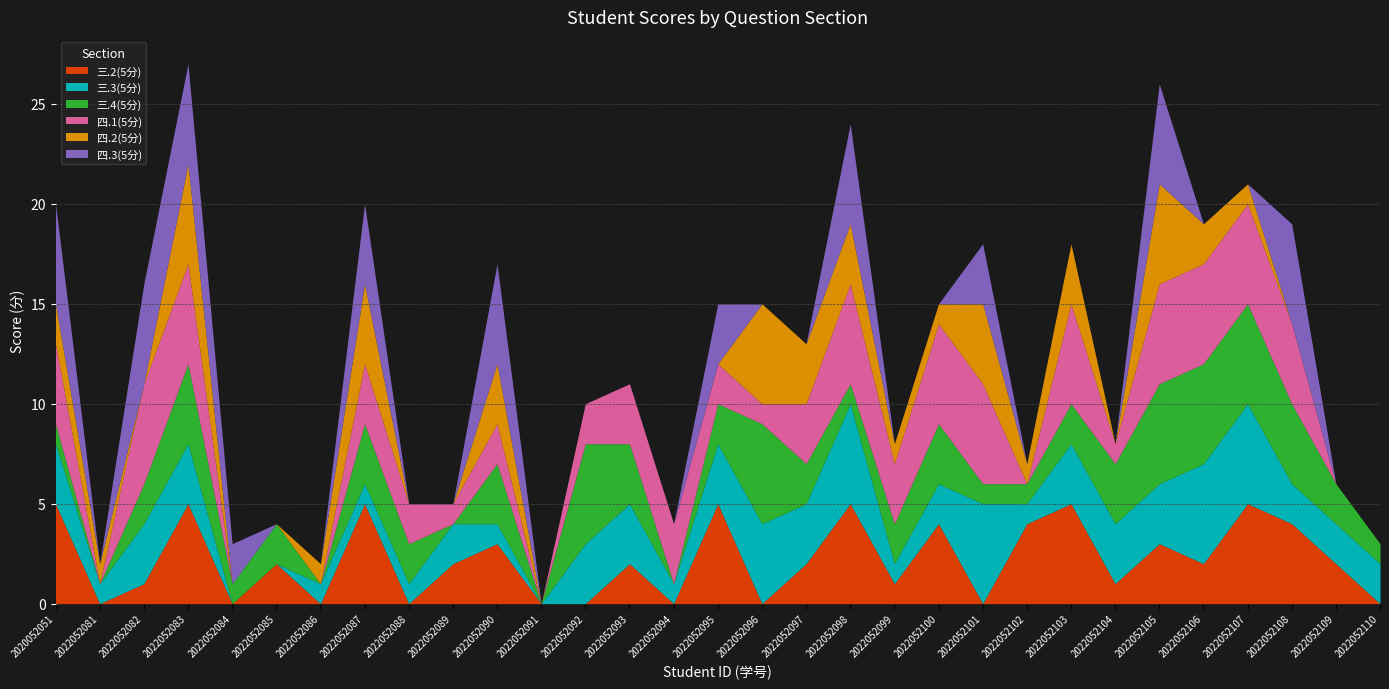

What is the total value across all series at 2022052095?

15